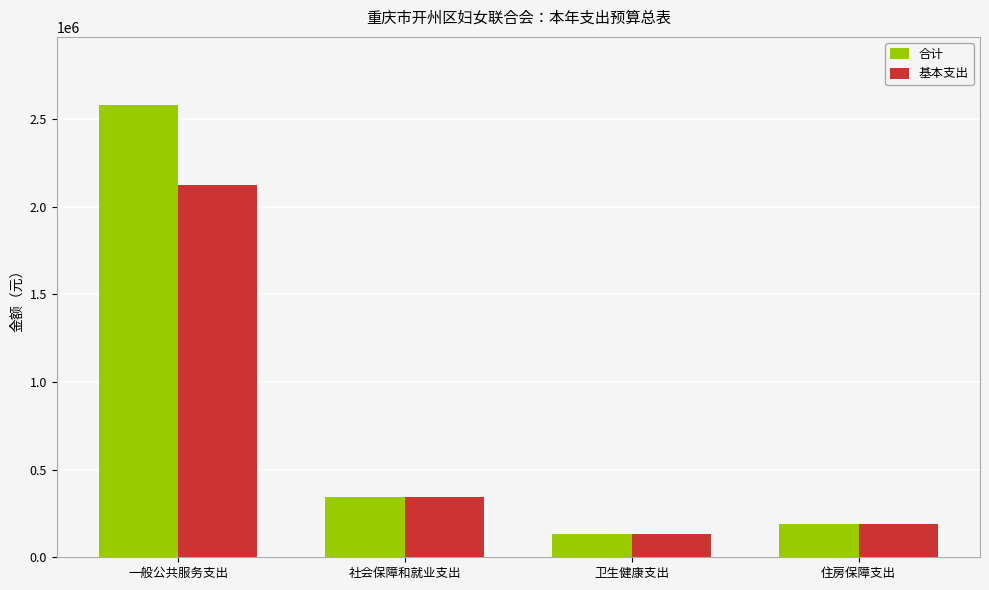

What are all the series names shown in the legend?

合计, 基本支出